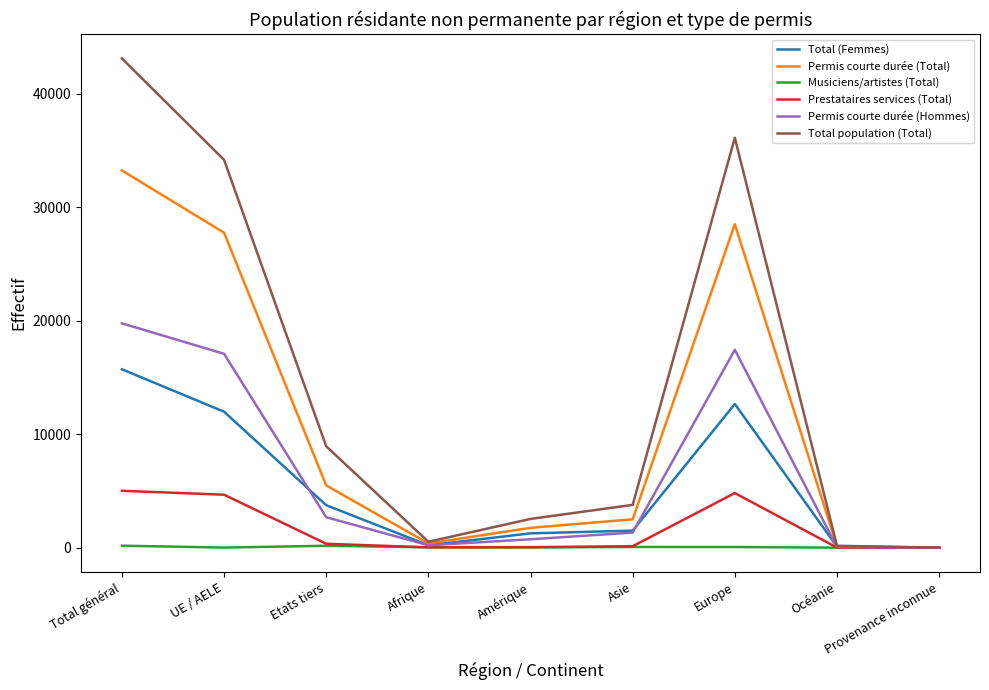

Between UE / AELE and Afrique, which series saw the biggest shift?

Total population (Total)